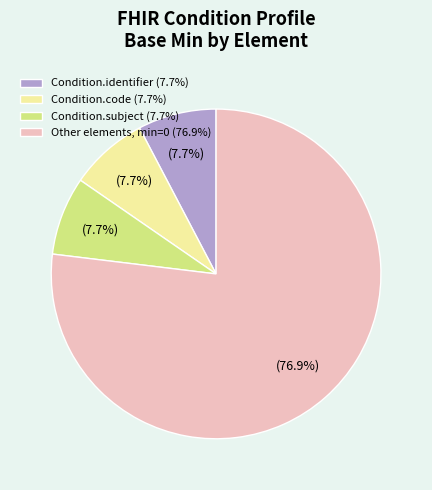

What is the ratio of the value at Other elements, min=0 (76.9%) to the value at Condition.subject (7.7%)?

10.0